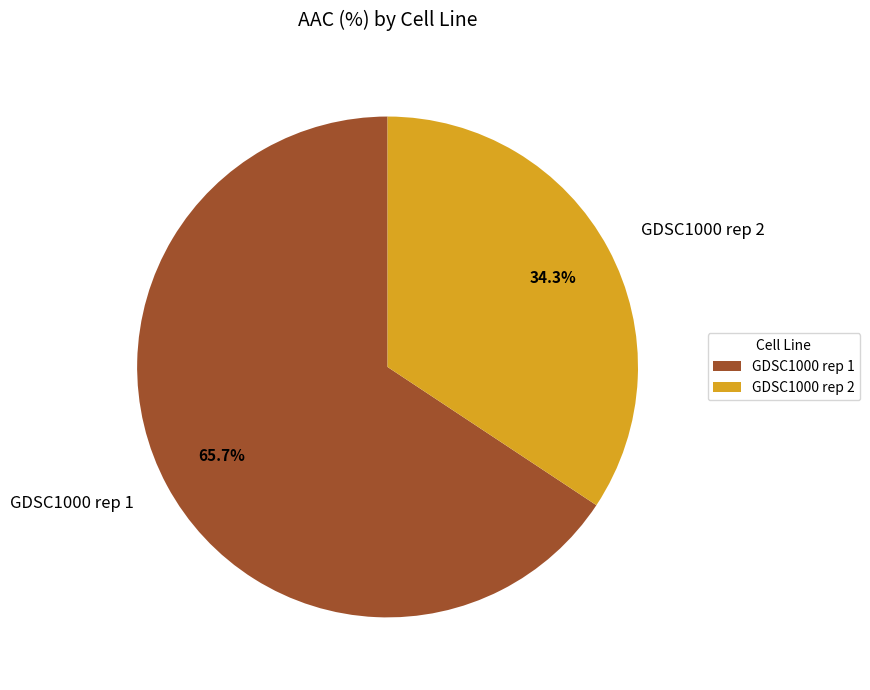

Is it true that GDSC1000 rep 2 is 34% of the pie?

True